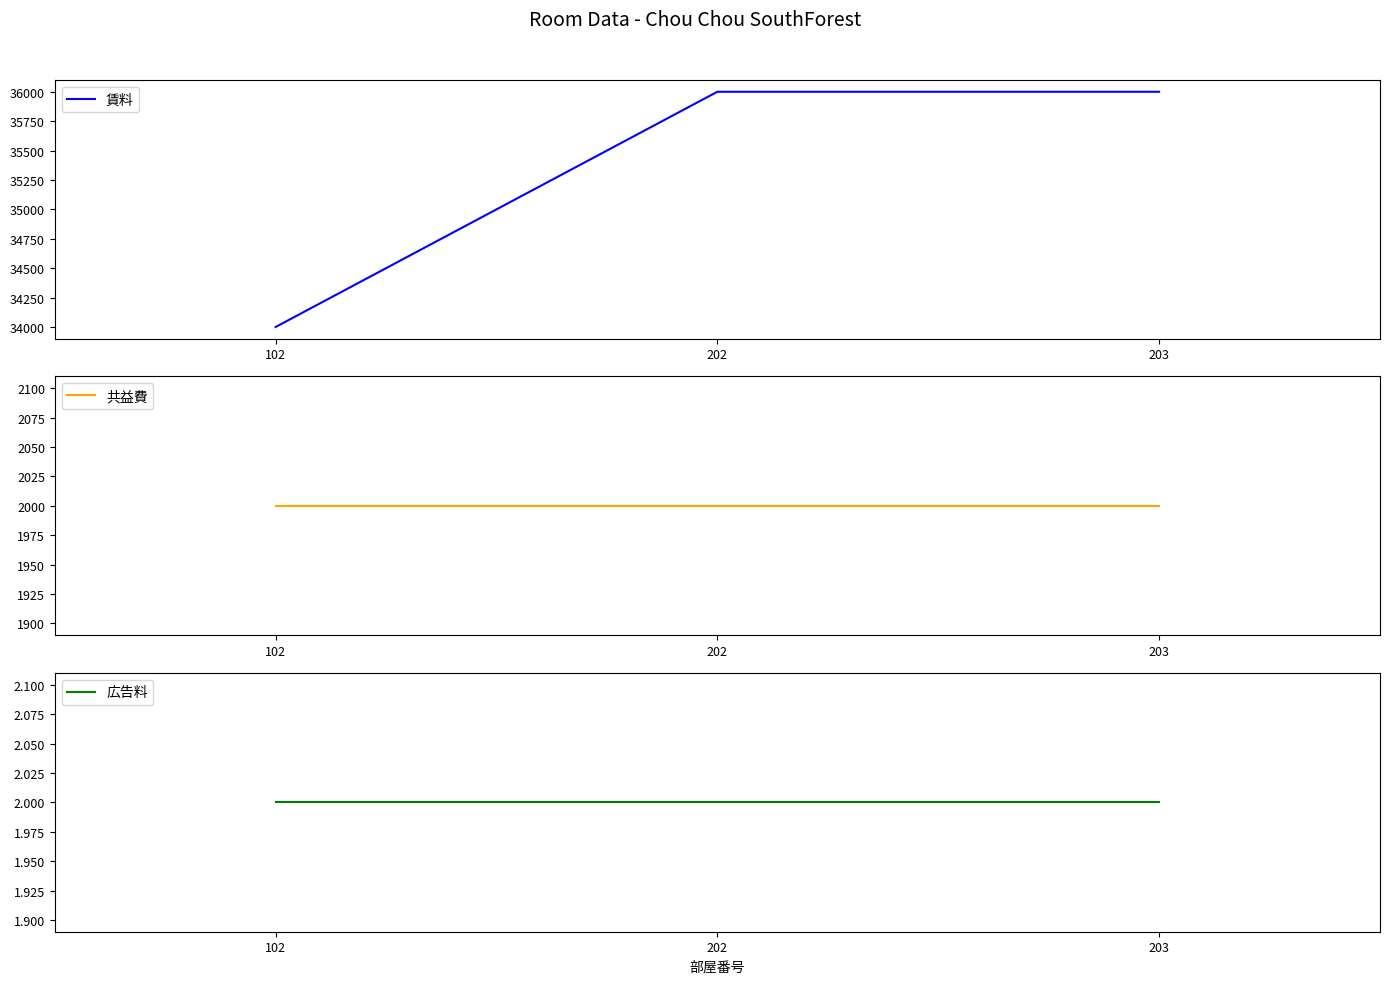

The value of 共益費 at 202 is 2000. True or false?

True